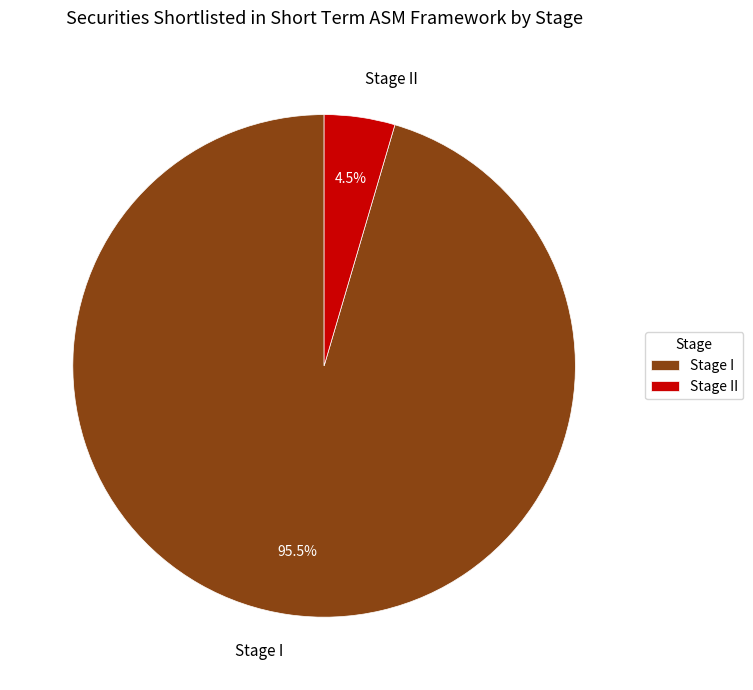

Rank the categories by value from highest to lowest.

Stage I, Stage II